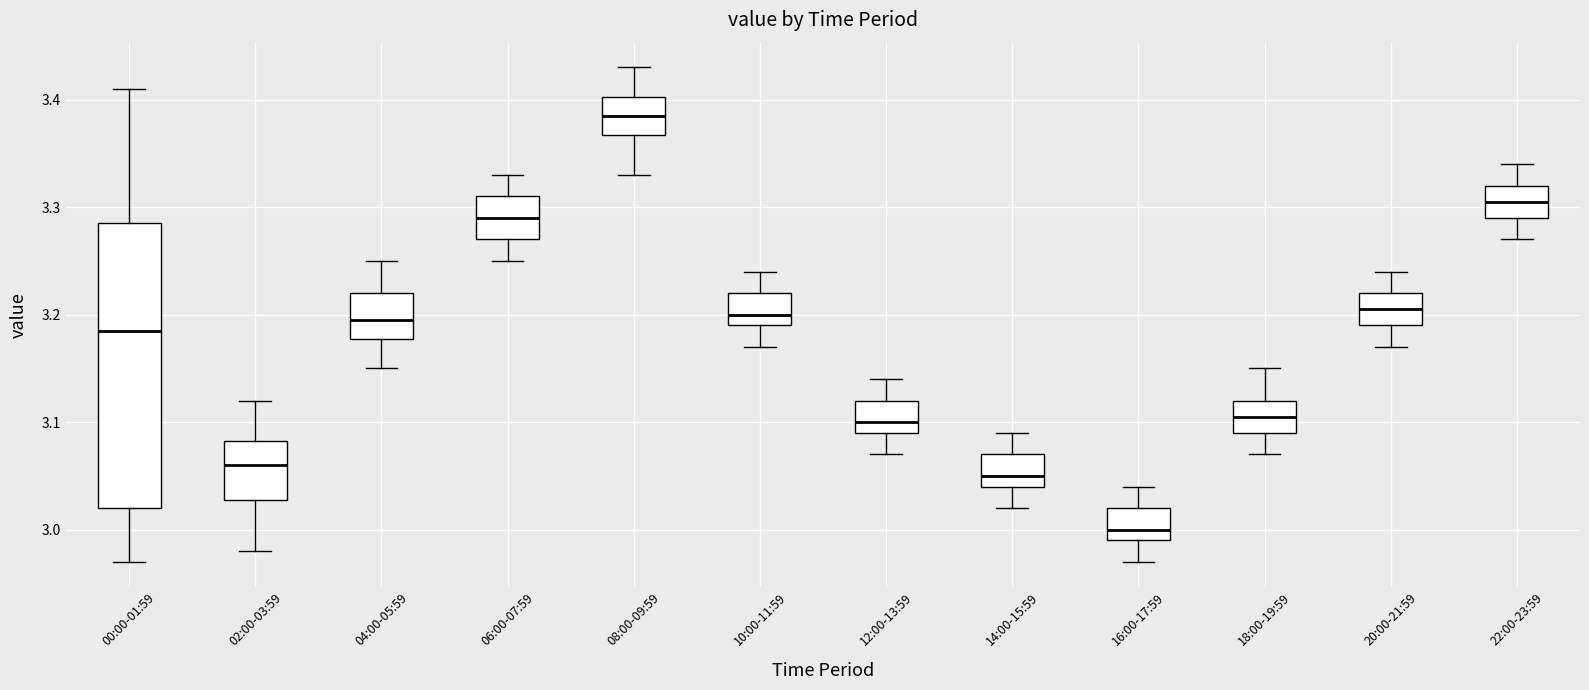

Comparing the boxes themselves (not the whiskers), which one is the tallest?

00:00-01:59